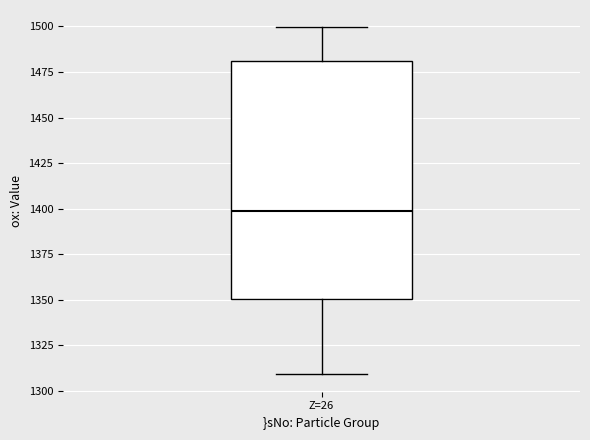

Transcribe this box plot: give where the median line is, the range the box spans, and where the two whiskers end, as read against the y-axis. The values are not printed on the chart, so give them approximately, as read against the axis.

median 1400, box 1350 to 1480, whiskers 1310 to 1500